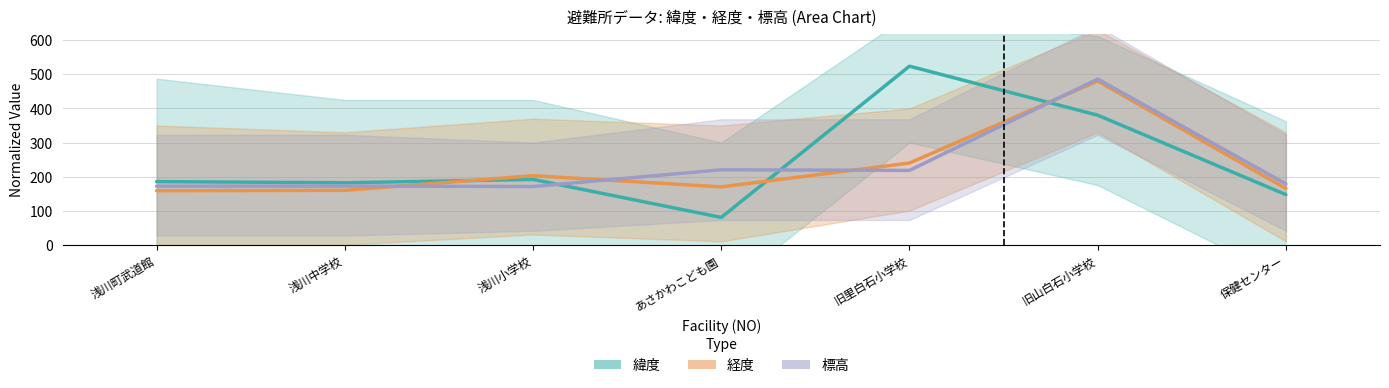

How many intersections are there between 標高 and 経度?

4